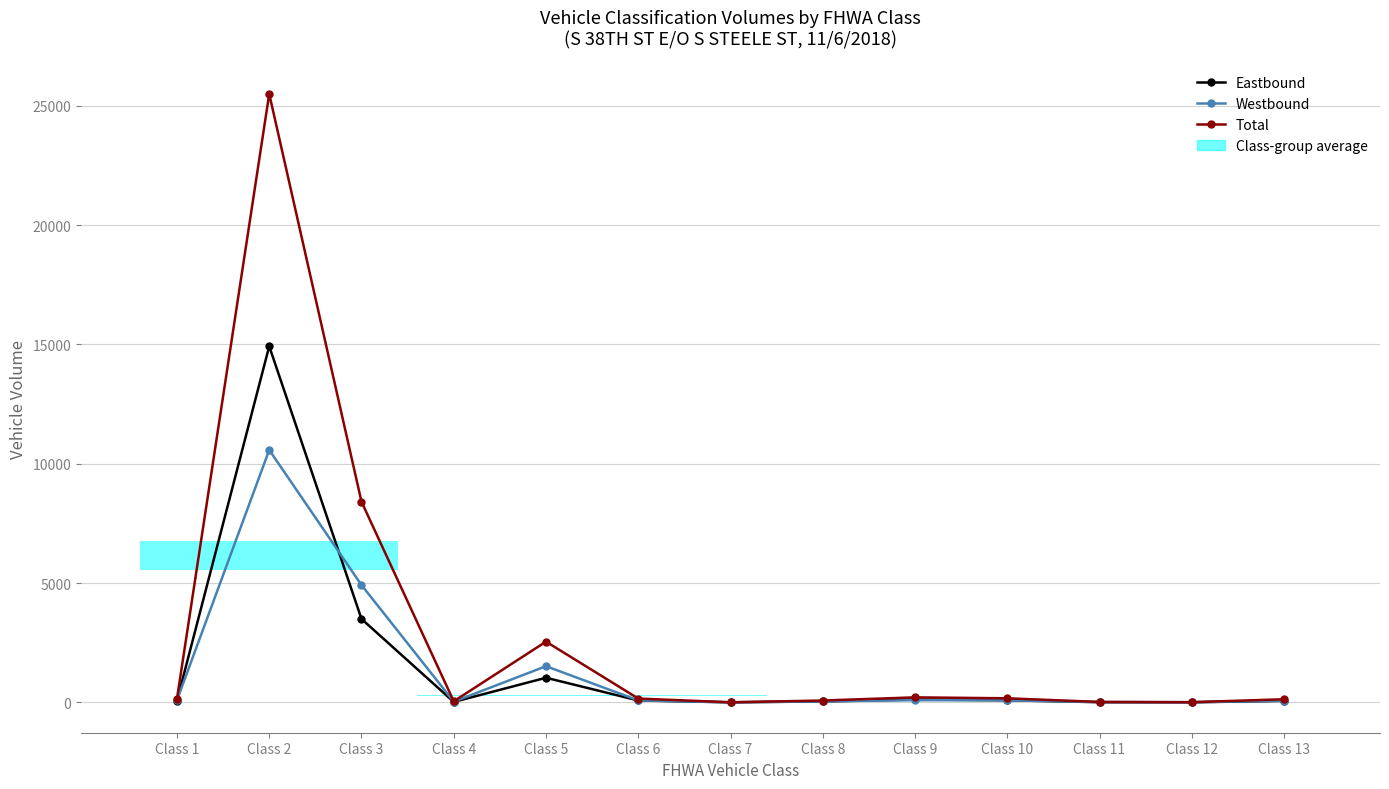

Is it true that Total equals 111 at Class 8?

False